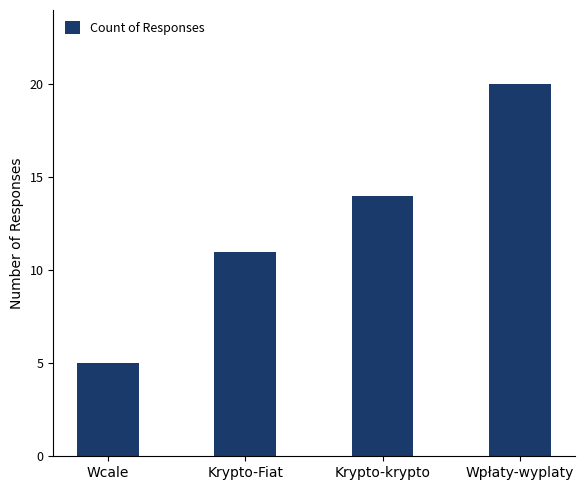

What is the smallest value displayed?

5